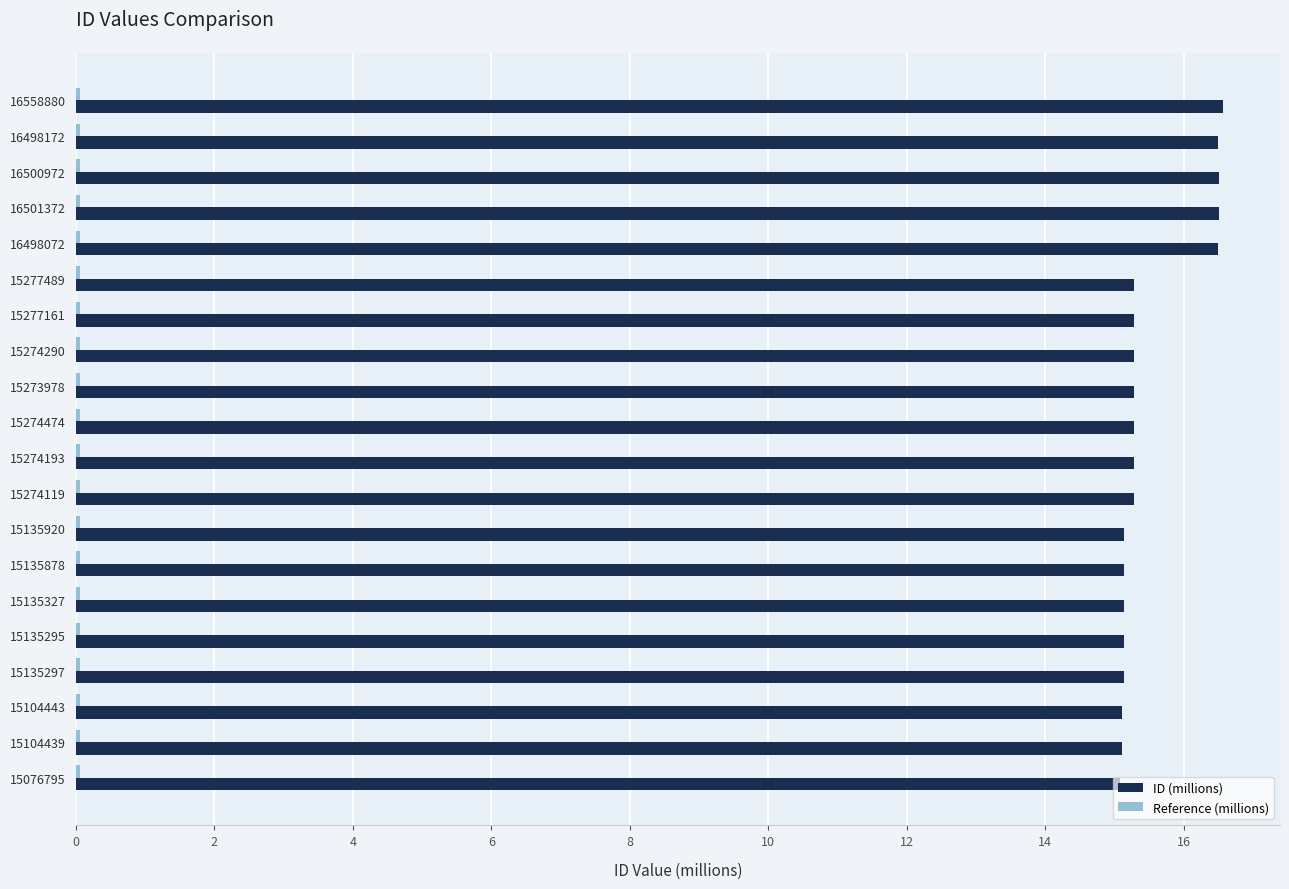

What is the average value of the ID (millions) series?

15.5